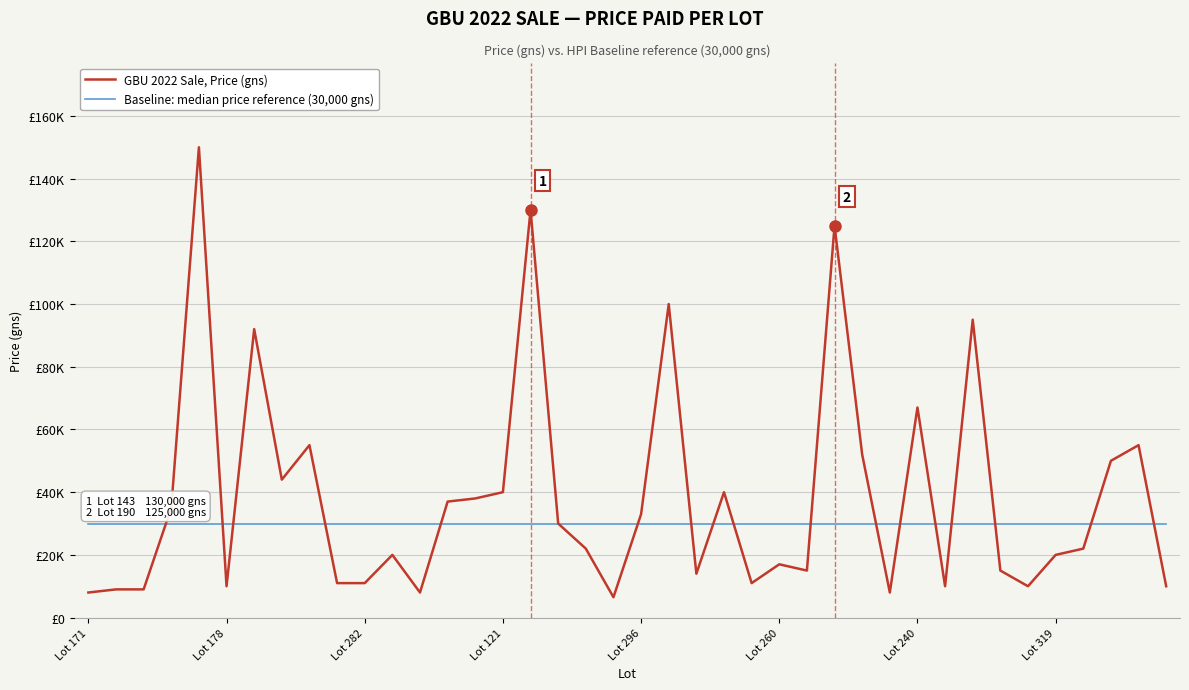

Does the chart display data point markers on the line(s)?

No